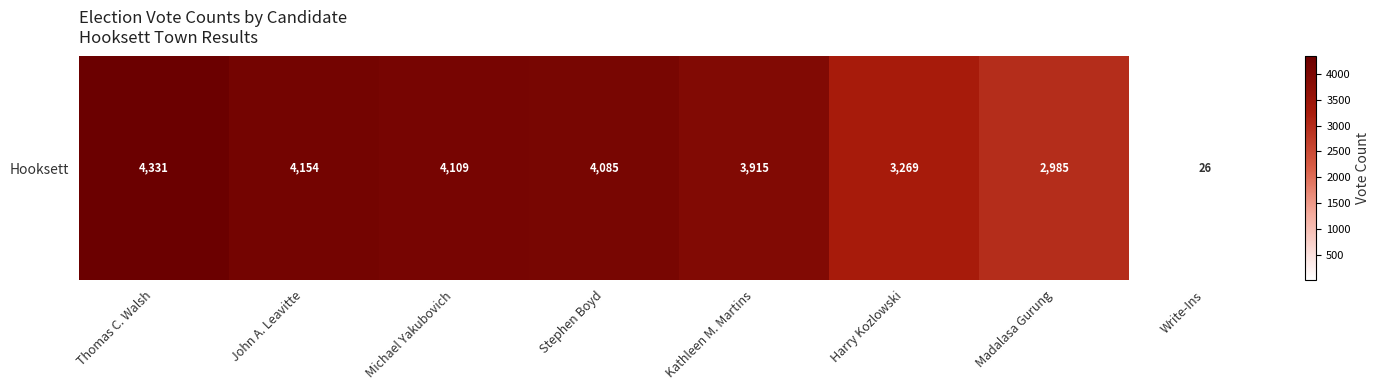

Reading right to left, list all the values displayed in this chart.

26	2985	3269	3915	4085	4109	4154	4331